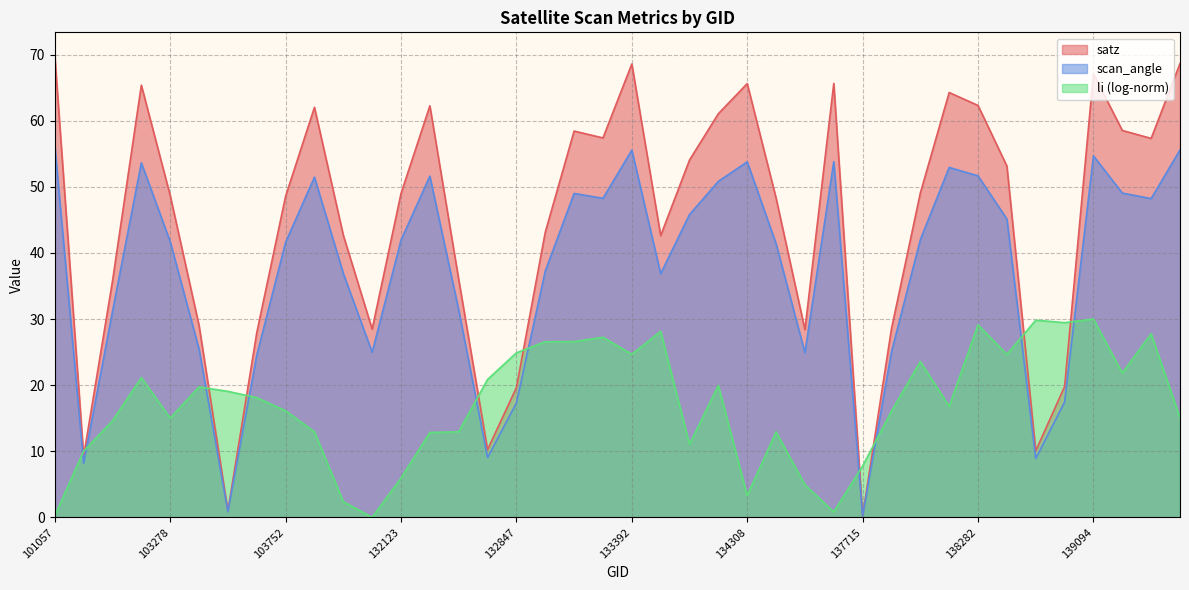

Which series changed the most between 102911 and 139283?

satz